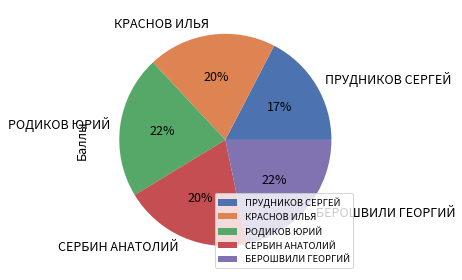

Which category has the smallest portion of the pie?

ПРУДНИКОВ СЕРГЕЙ